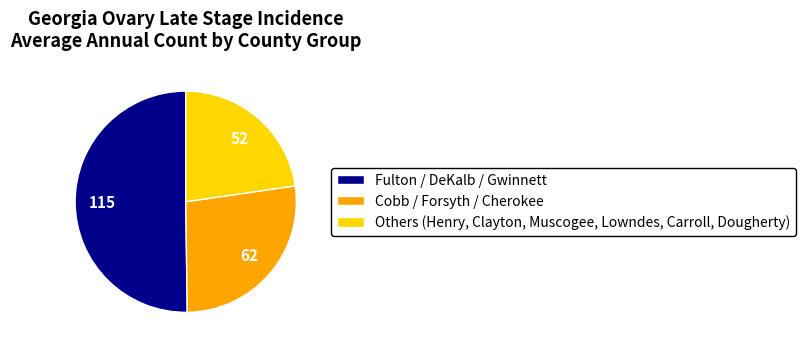

How many slices are in this pie chart?

3